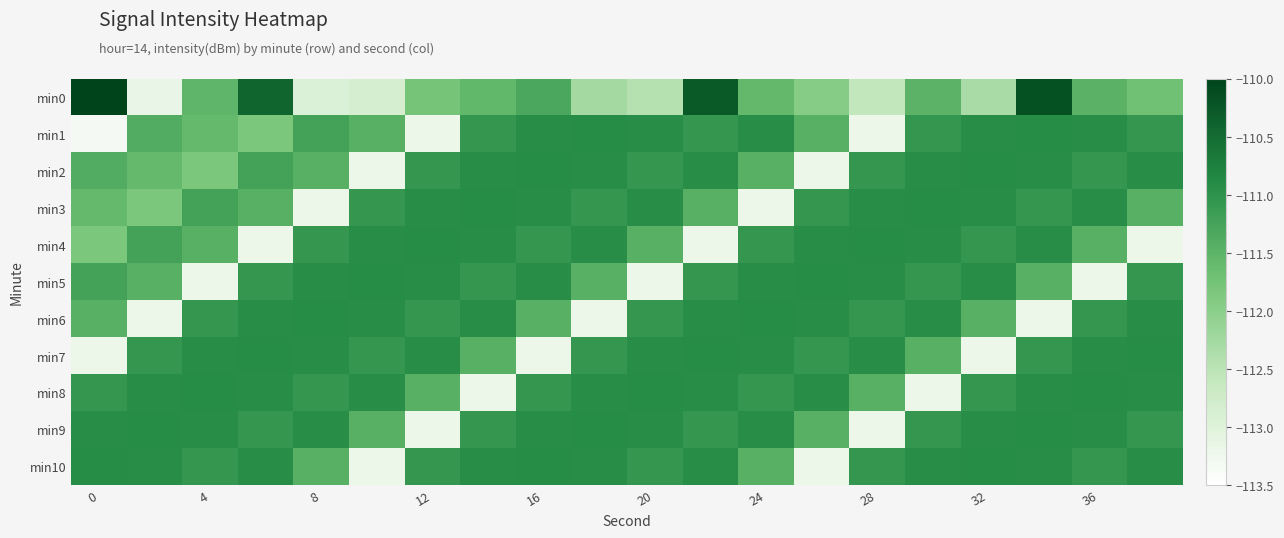

How many distinct data groups are displayed?

11